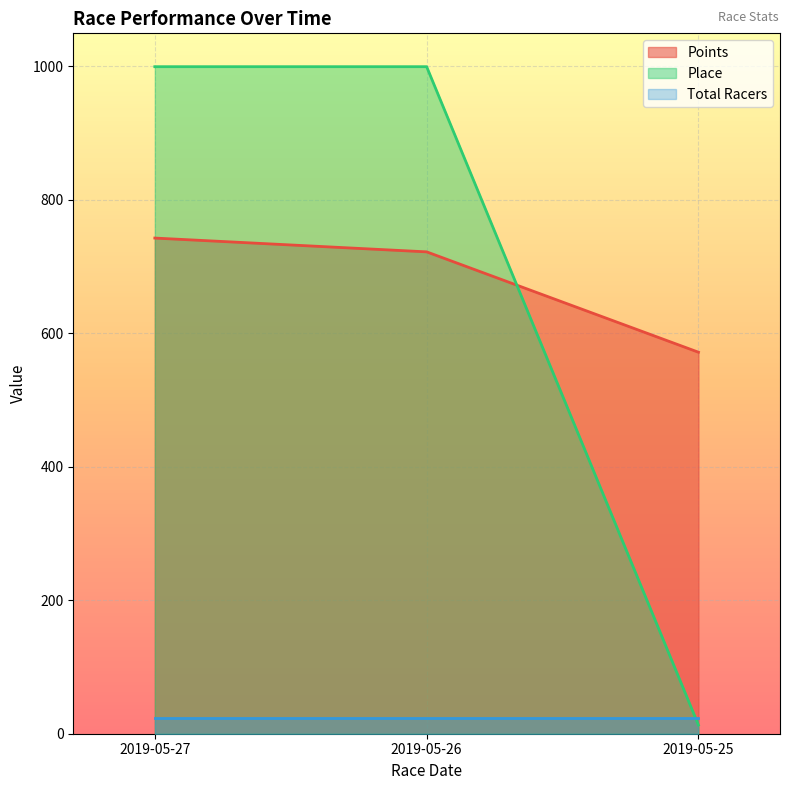

Which series has the largest total across all categories?

Points